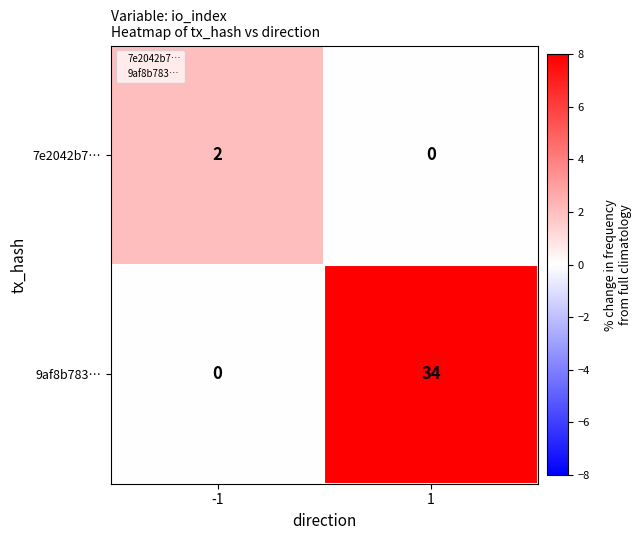

What is the difference between the maximum and minimum values in the 9af8b783… series?

34